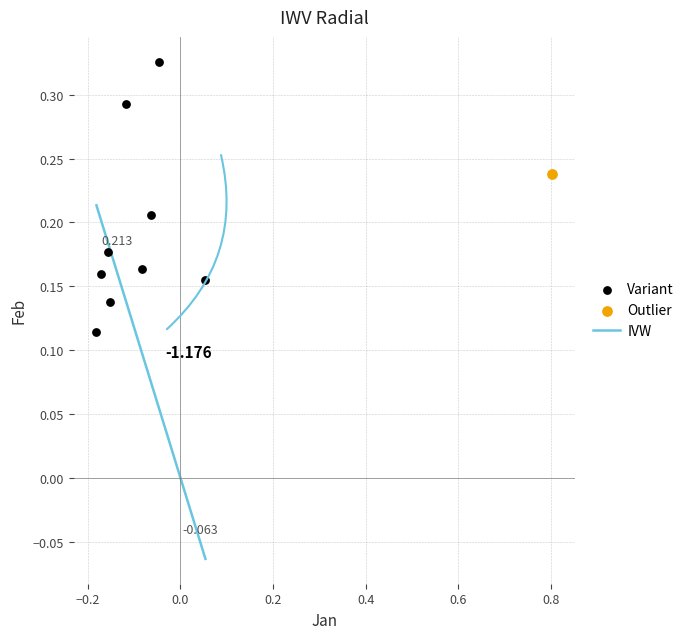

Which series contains the highest Y value?

Variant